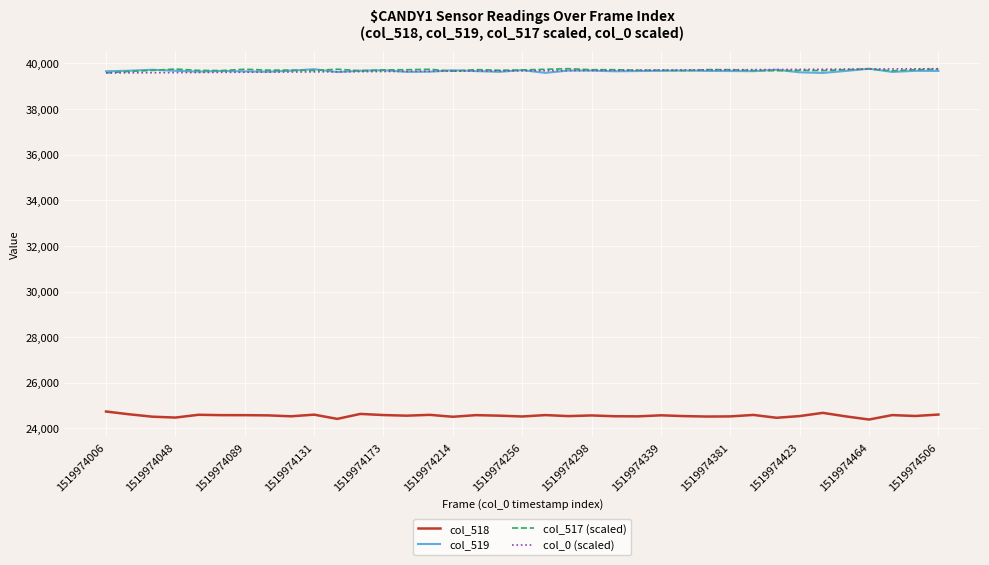

True or false: col_517 (scaled) and col_518 intersect in this chart.

False